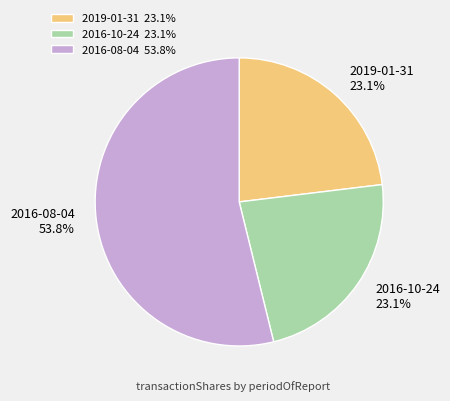

Is there a majority slice in this chart?

Yes